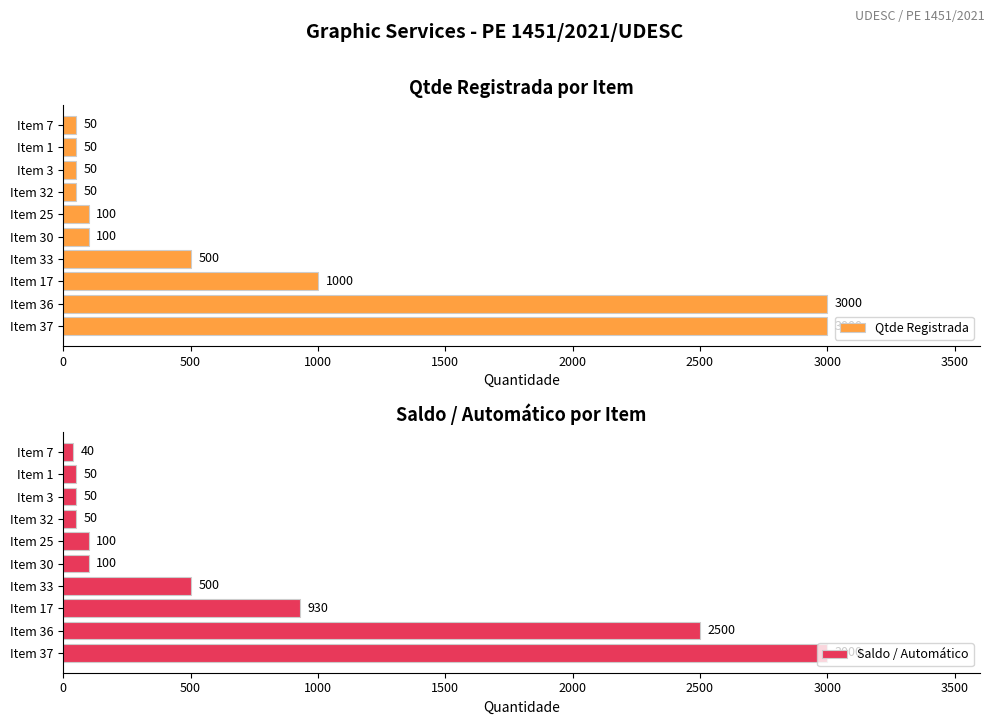

True or false: Saldo / Automático has a value of 4426 at Item 36.

False